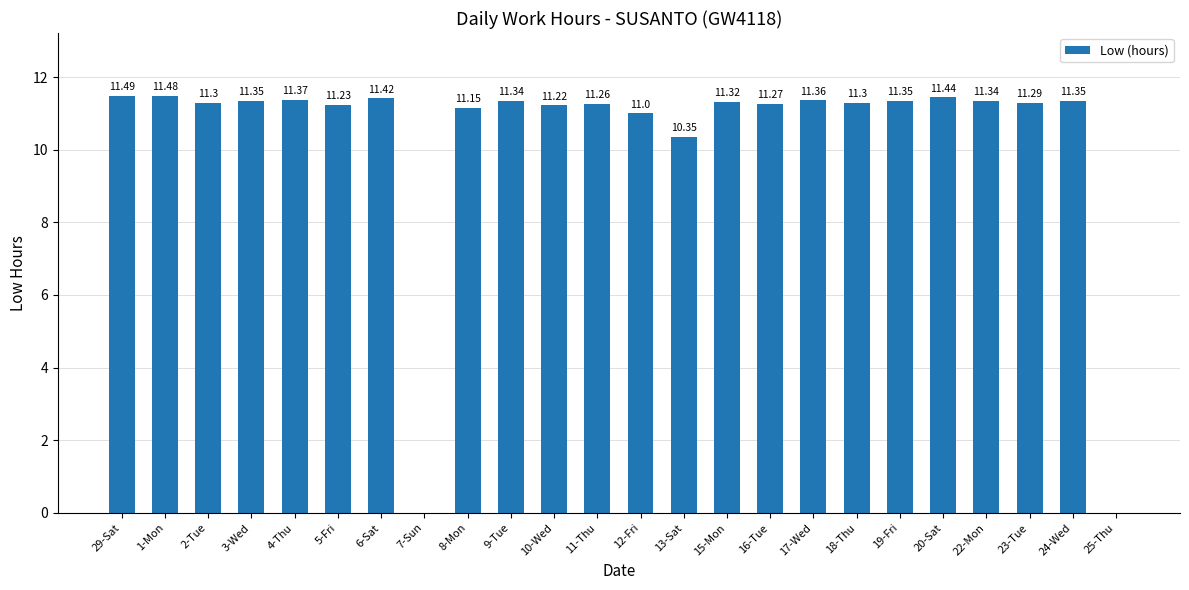

What is the average value?

10.3